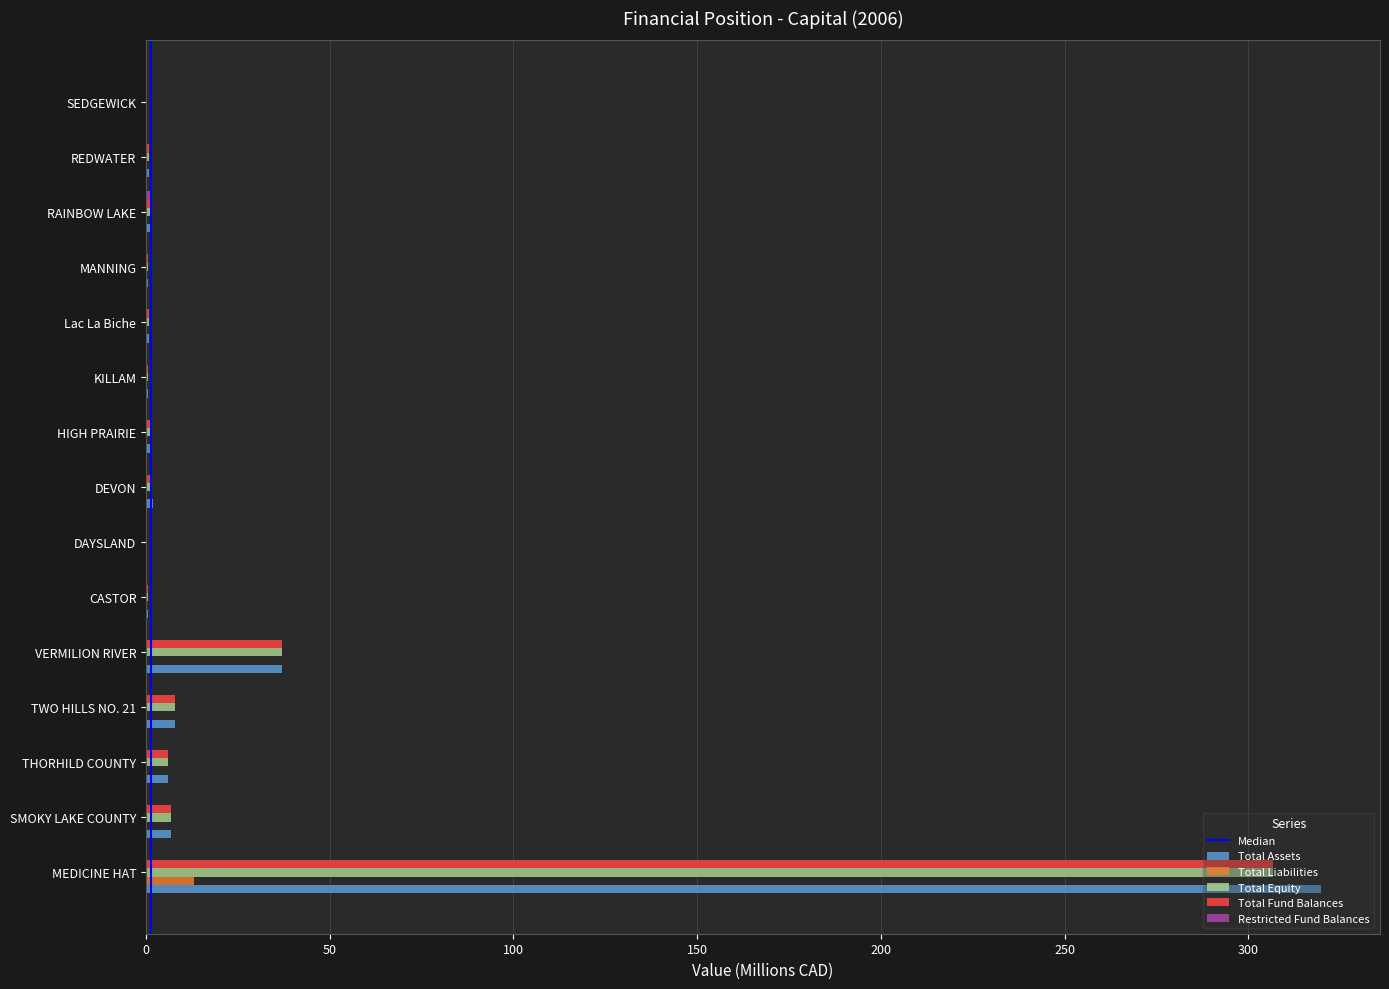

At which category is the sum across all series the highest?

MEDICINE HAT